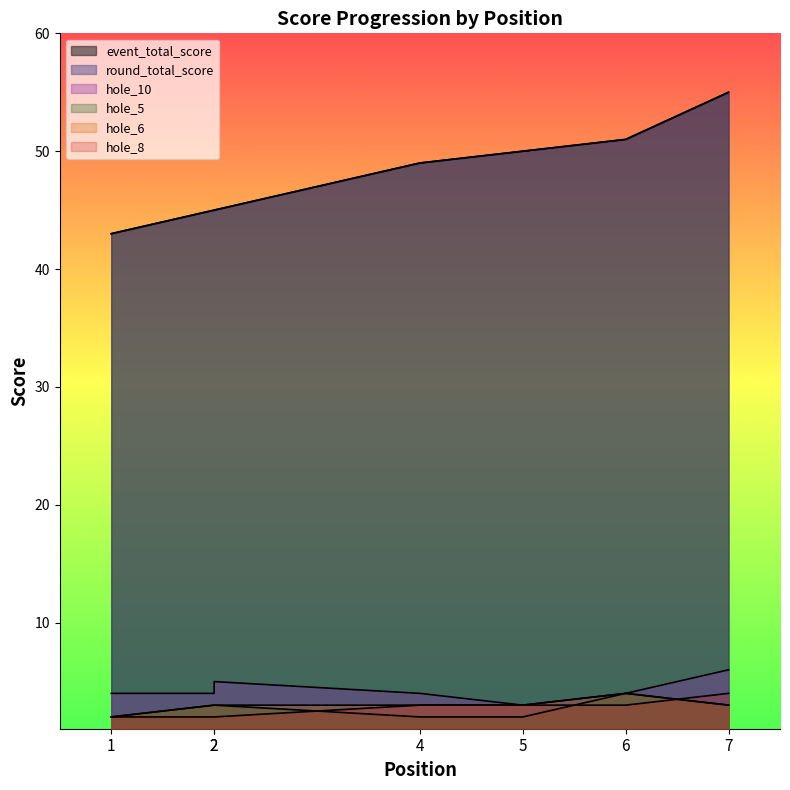

Where is the first local maximum for hole_6?

6